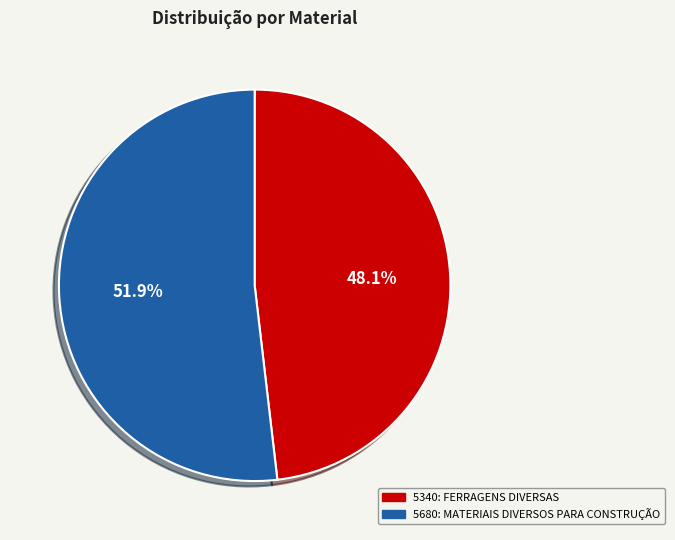

Combined, what portion of the pie is 5340: FERRAGENS DIVERSAS and 5680: MATERIAIS DIVERSOS PARA CONSTRUÇÃO?

100.0%